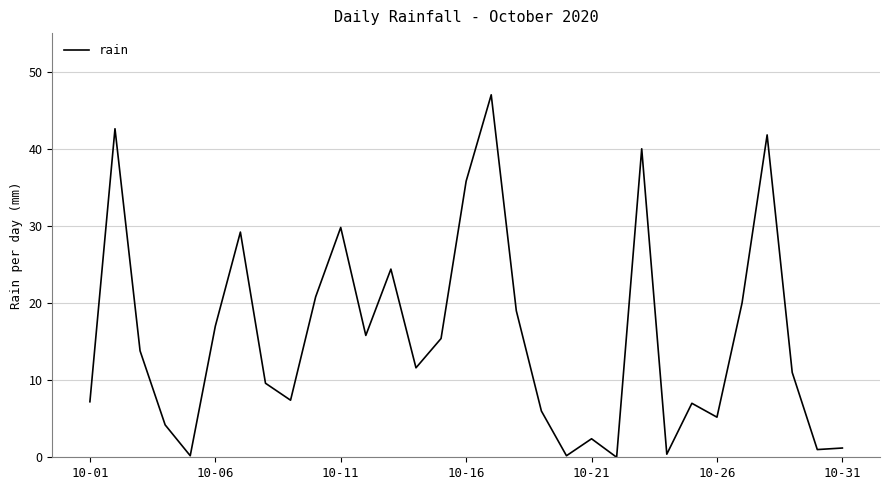

What is the difference between the maximum and minimum values?

47.0